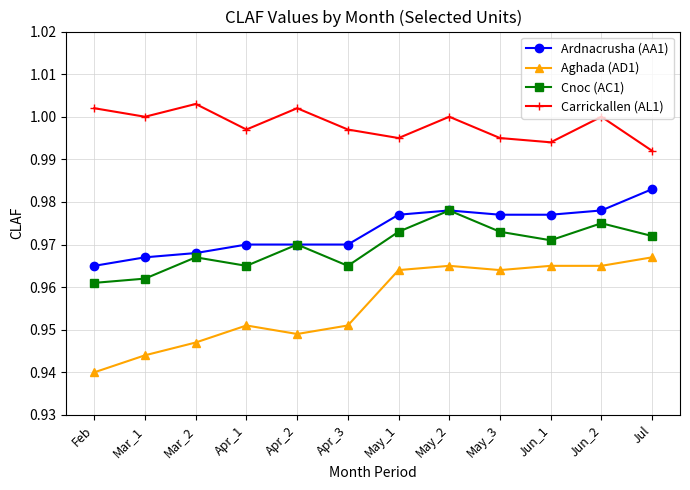

What position from the right is Jun_1?

3